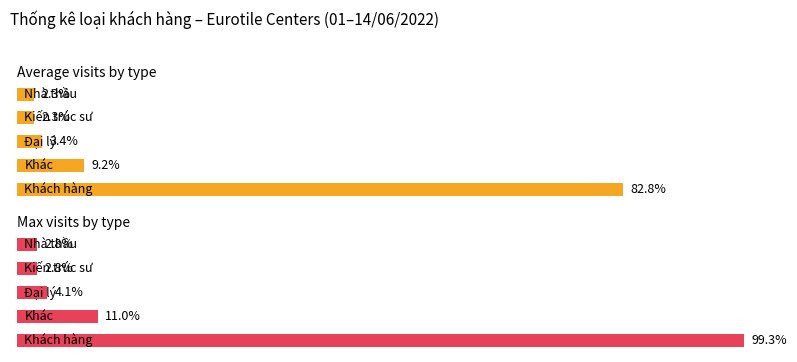

How many values in the Average visits by type series exceed 3?

3